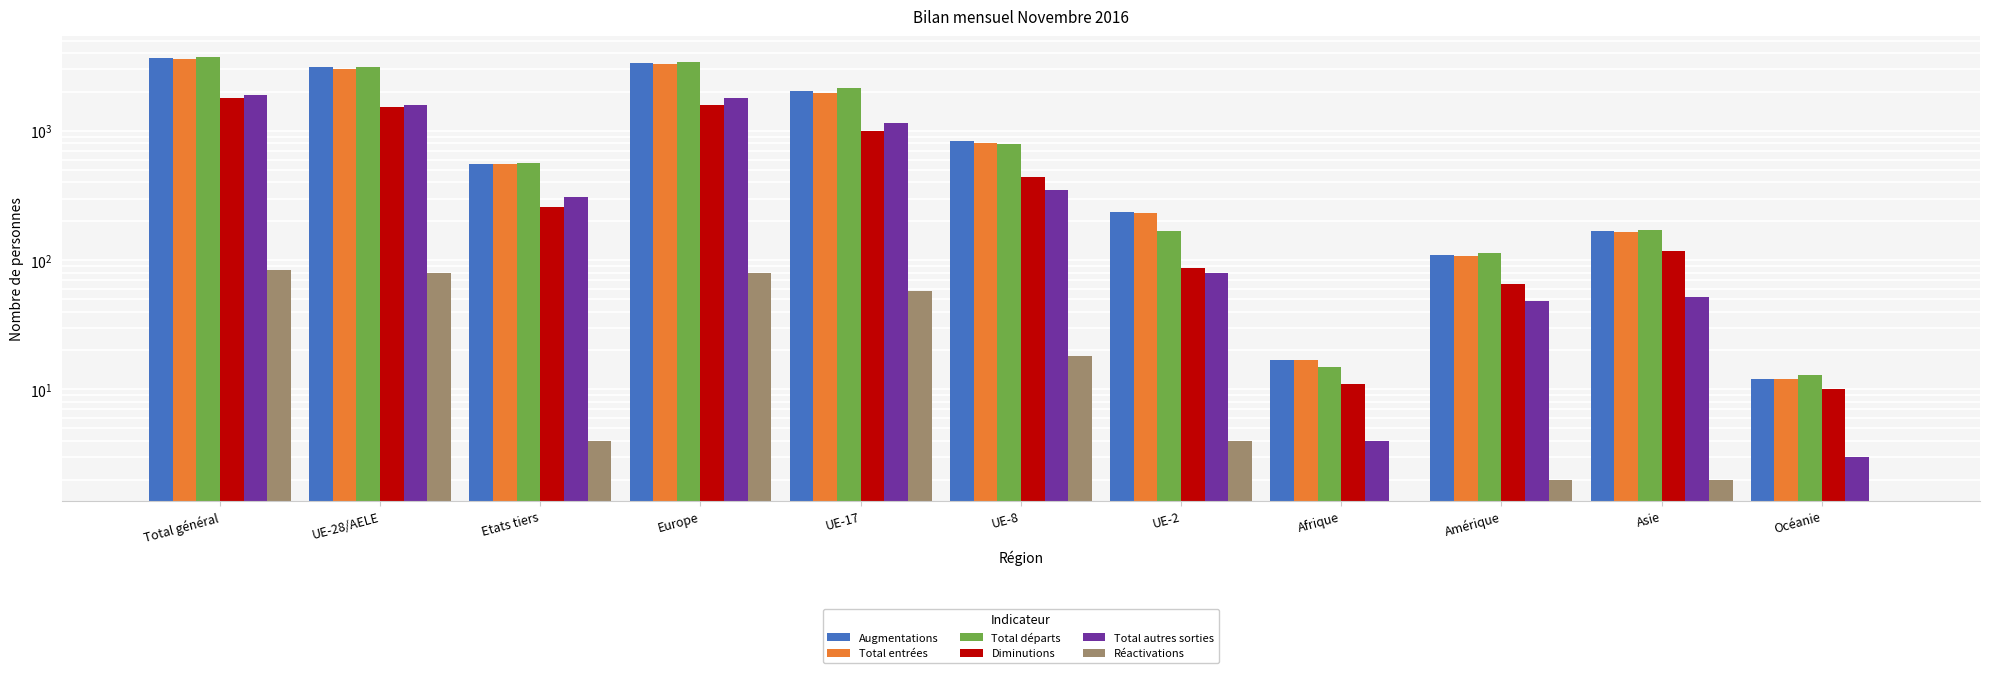

Which series has the largest total across all categories?

Total départs